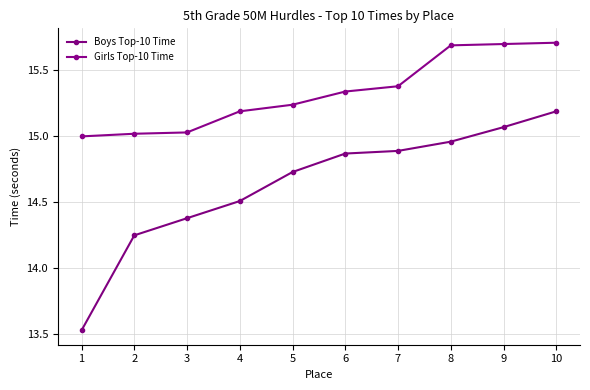

How many lines are shown in the chart?

2